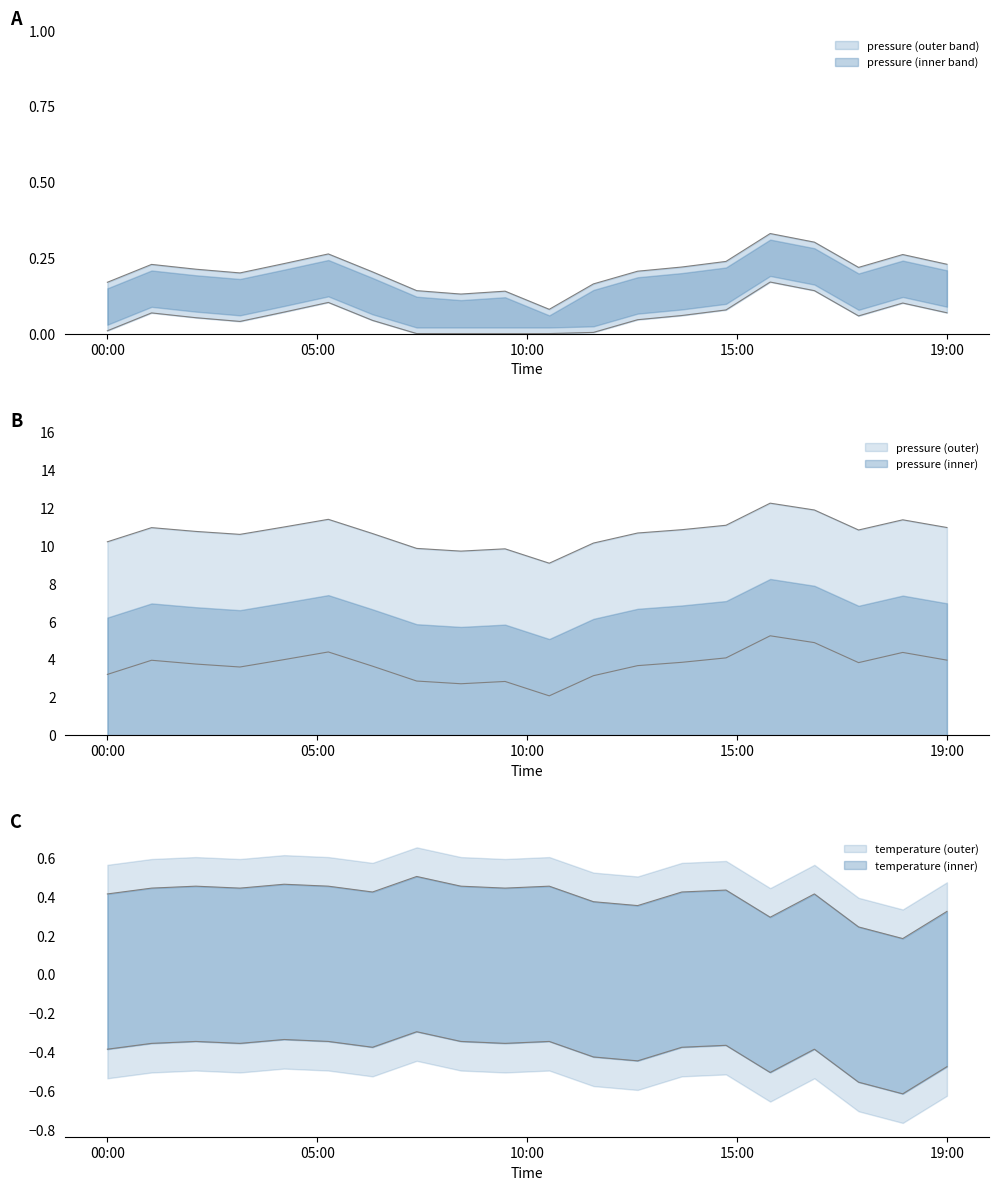

At how many categories does at least one series exceed 0?

20